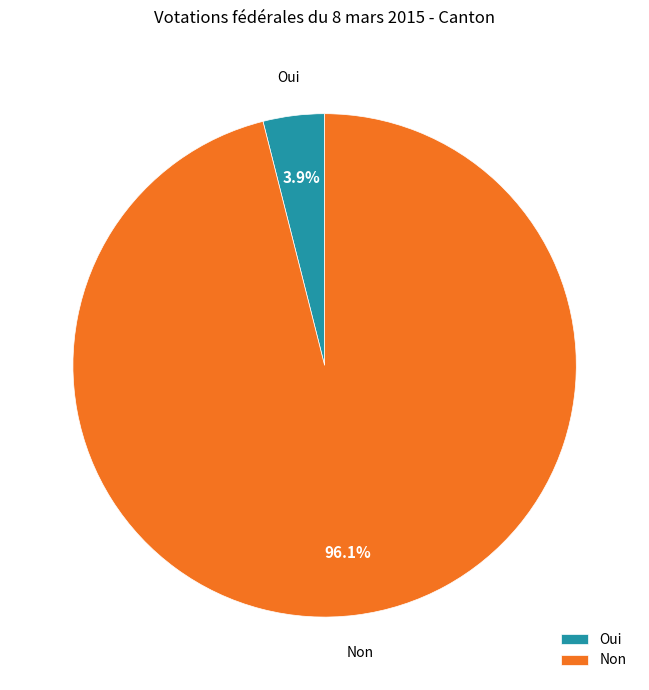

Is it true that Oui is 4% of the pie?

True